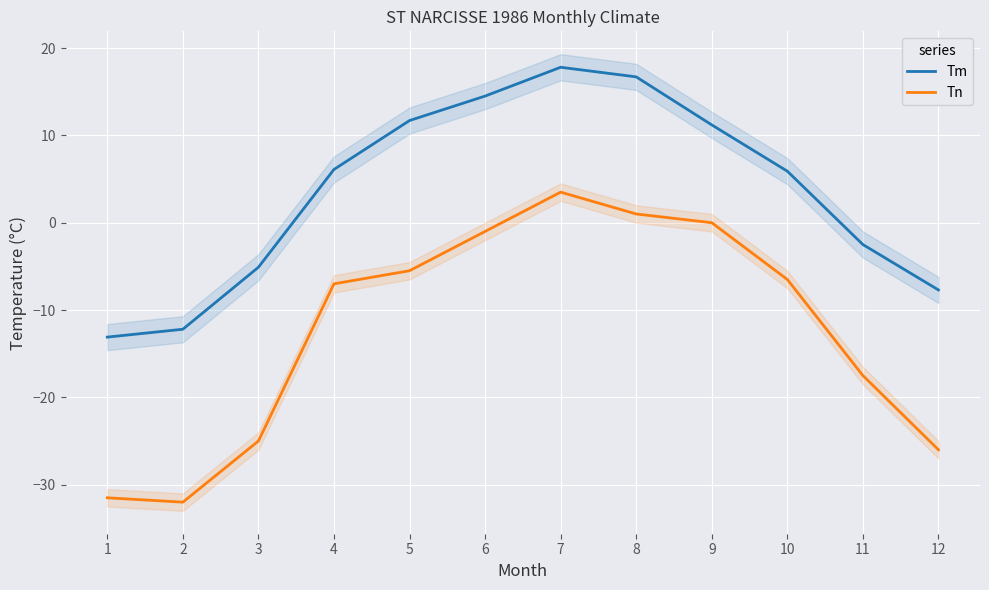

What is the maximum value shown in the chart?

17.8